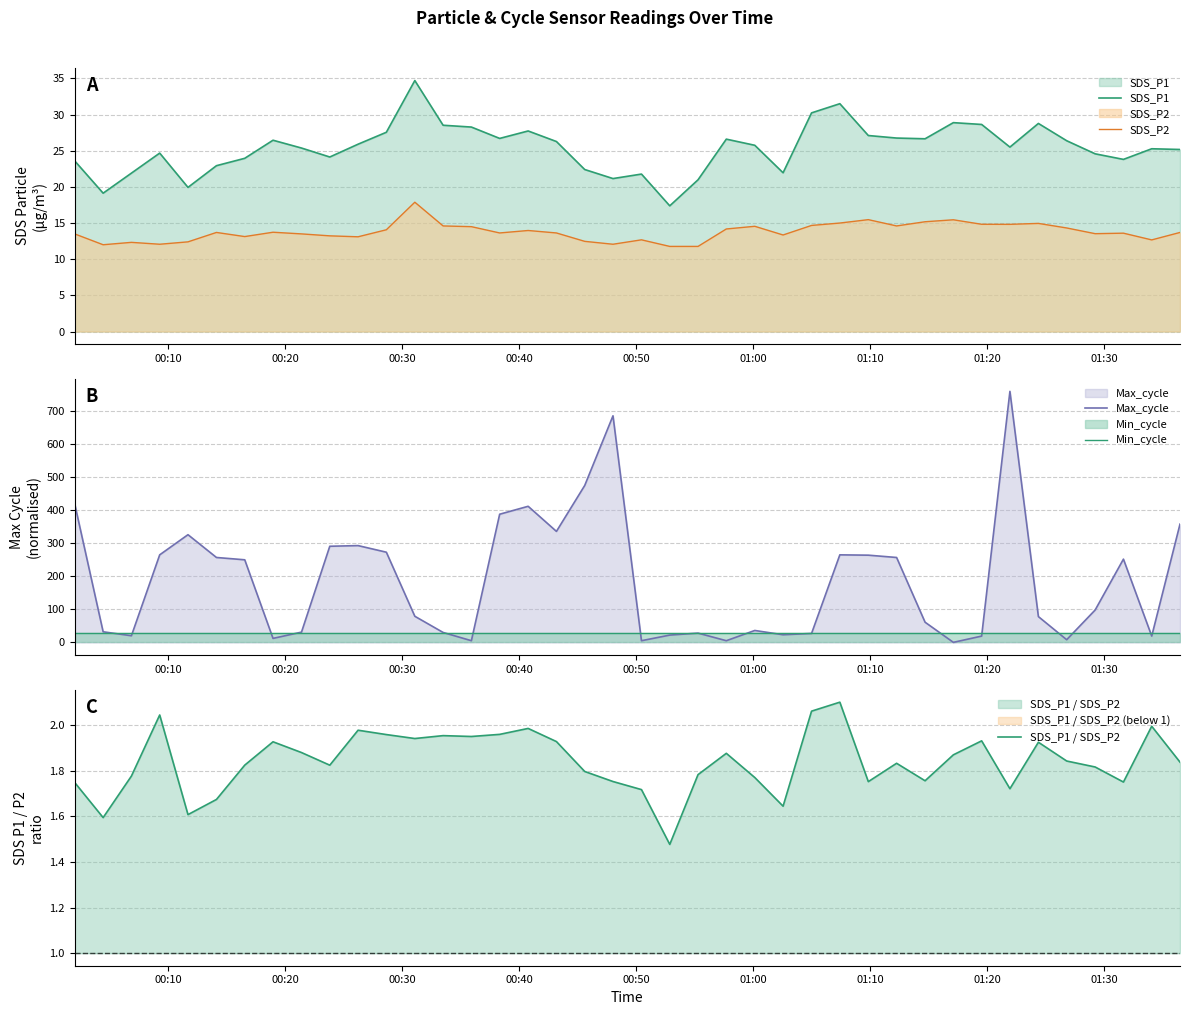

After their last crossing, which series has the higher values: SDS_P1 / SDS_P2 or Max_cycle?

Max_cycle